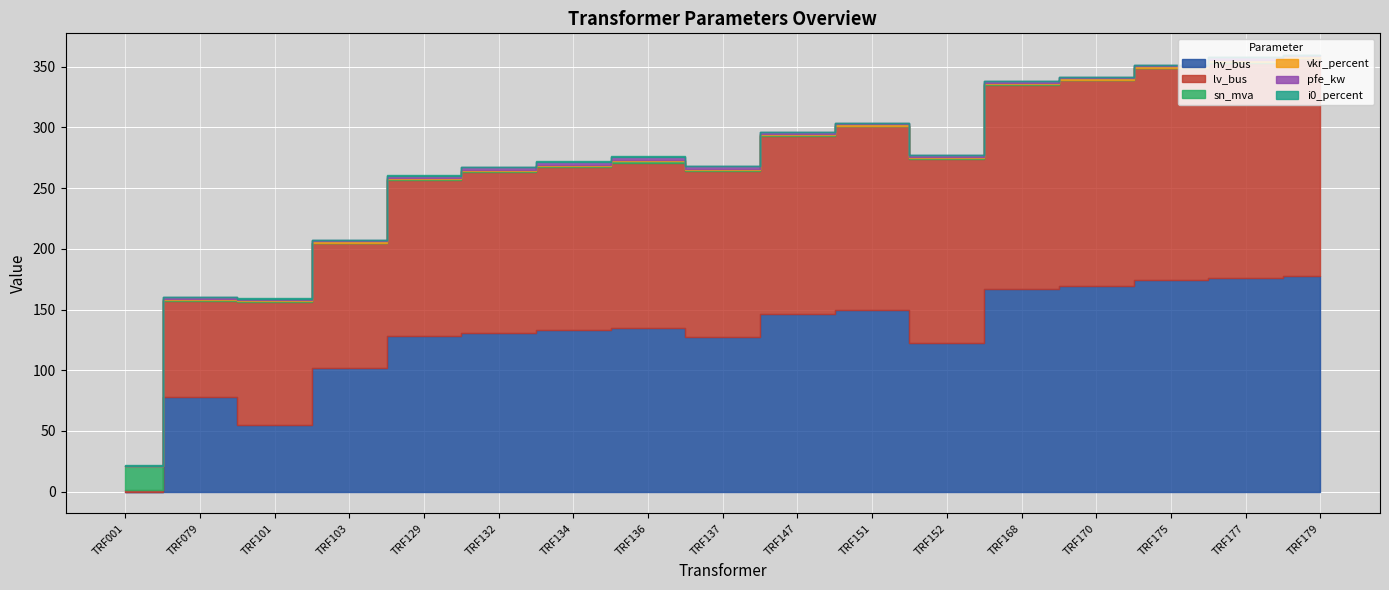

The value of i0_percent at TRF151 is 0.2. True or false?

False